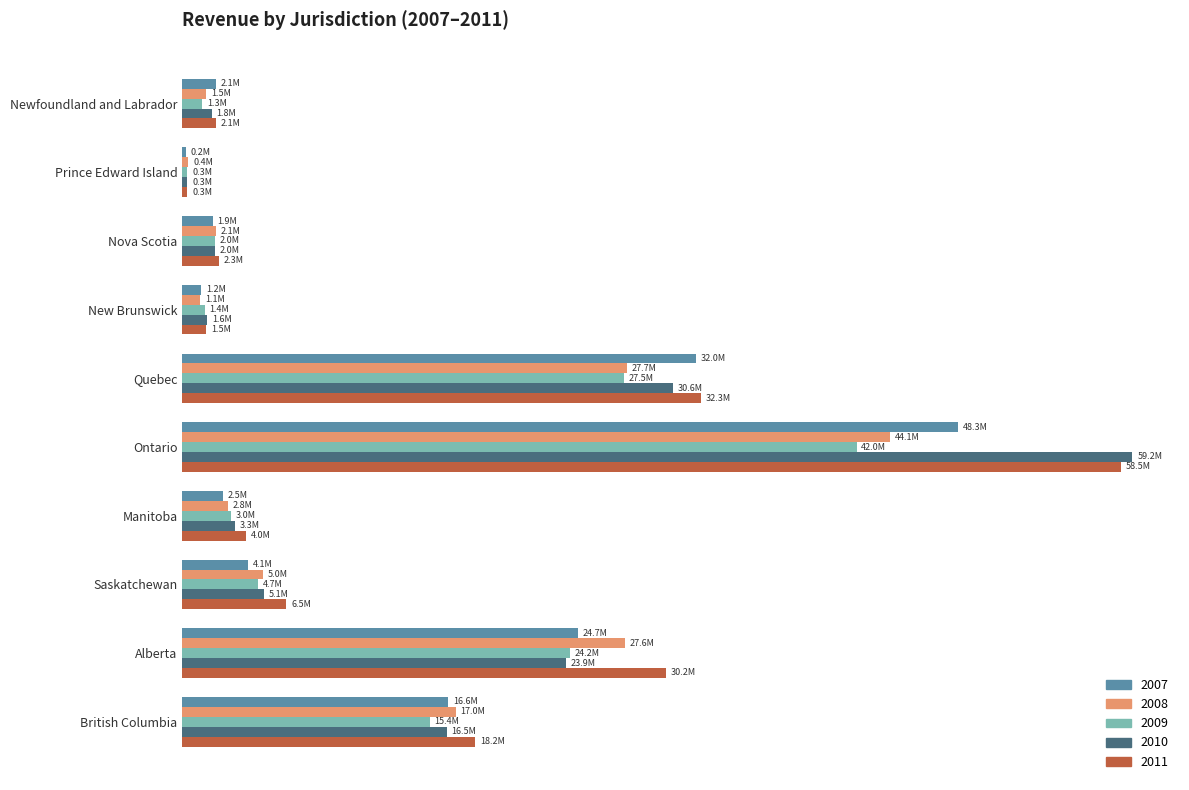

Reading left to right, list all the values displayed in this chart.

2007: 2078434	207084	1898816	1164264	32016769	48325939	2505110	4111461	24665270	16569343
2008: 1502246	369537	2103941	1123530	27702542	44112331	2845994	5024621	27573348	17032140
2009: 1253603	315474	2038714	1406488	27536971	42016742	3010030	4696651	24166249	15425050
2010: 1820641	310250	2046706	1565428	30598704	59217986	3261006	5061351	23918846	16467184
2011: 2115789	320136	2288246	1482227	32331106	58485314	3955980	6483366	30162321	18246426